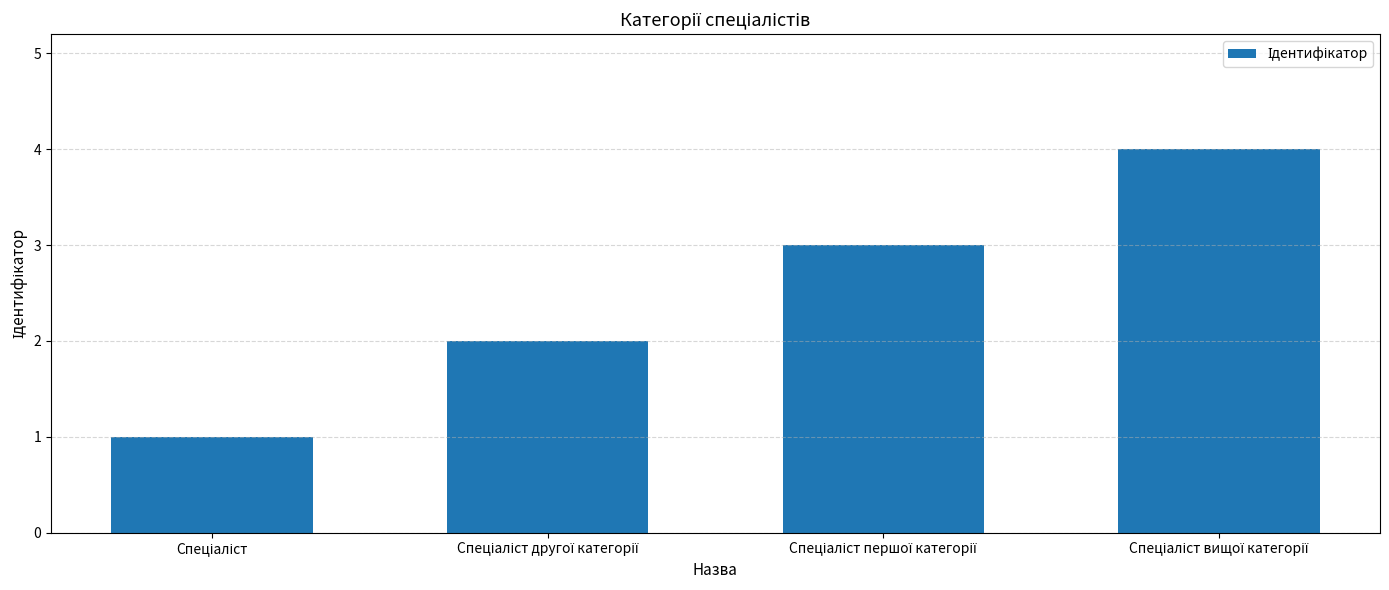

What is the greatest value displayed?

4